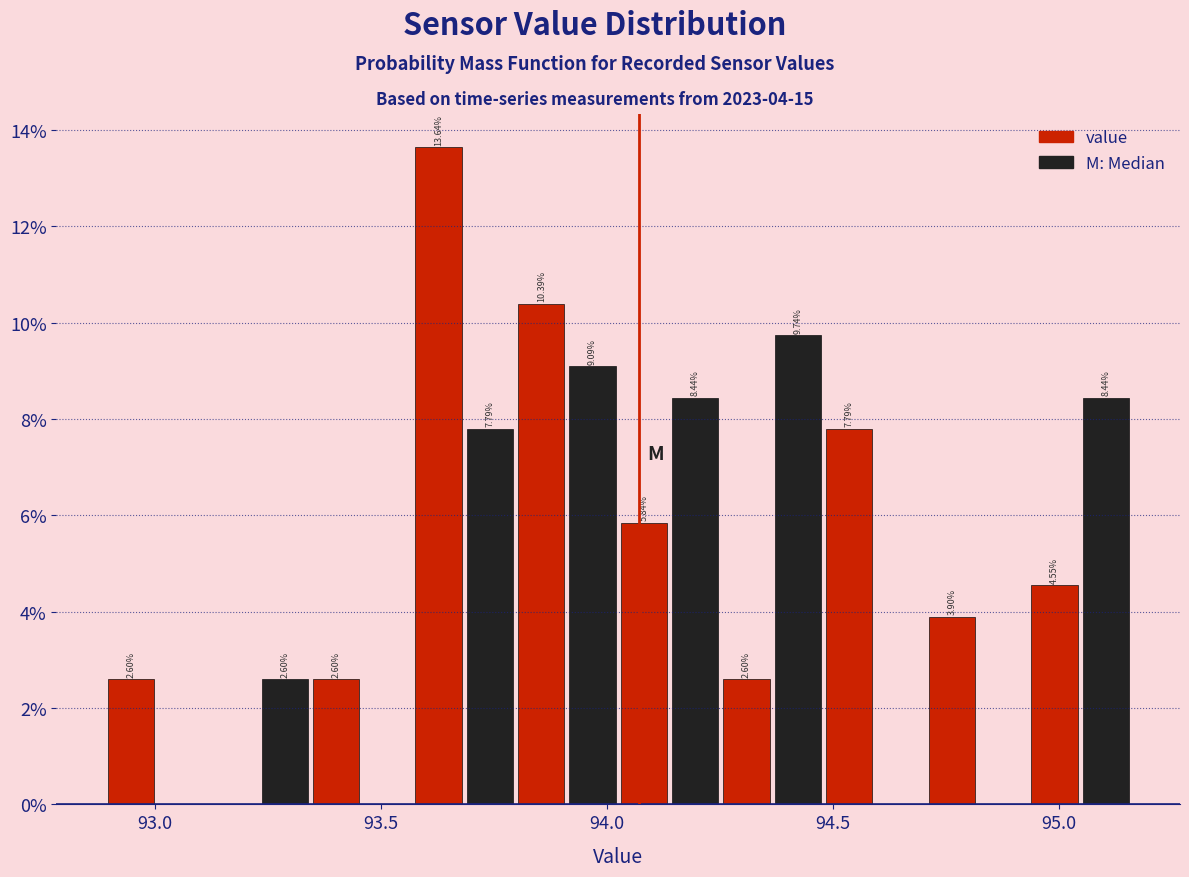

Around what value on the x-axis is the tallest bar? Give the approximate position of its centre, as read against the axis.

93.65